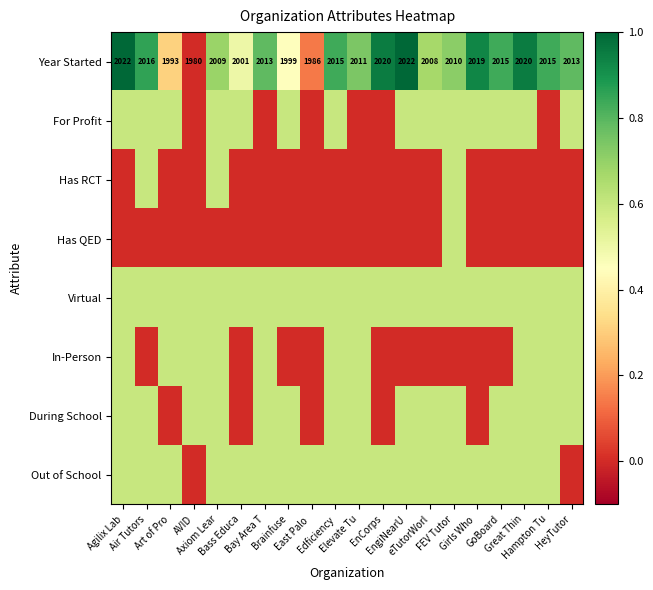

What is the difference between the maximum and minimum values in the Year Started series?

42.0